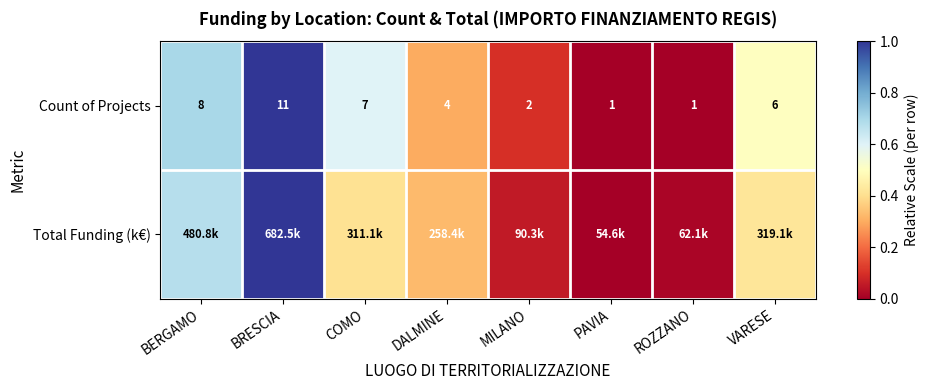

Where does the Count of Projects series first go above 6?

BERGAMO